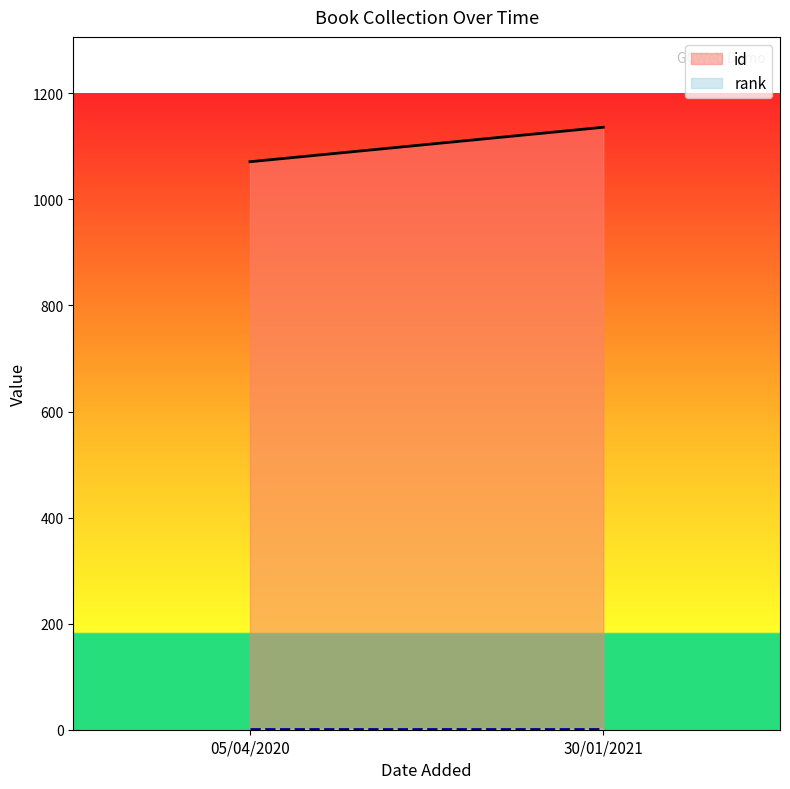

List the labels in order of id value, largest first.

30/01/2021, 05/04/2020